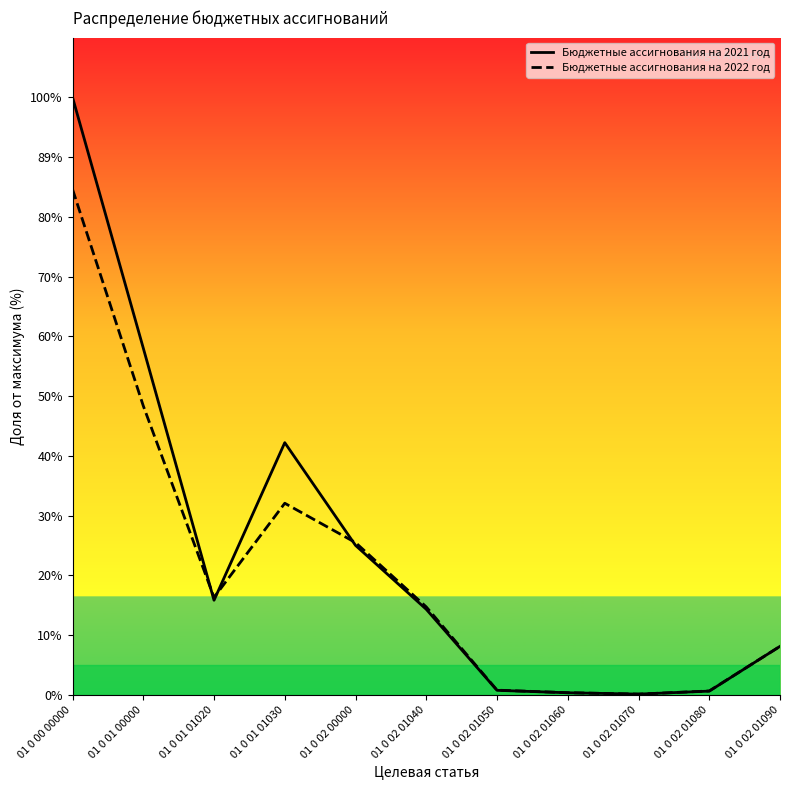

Rank the series at 01 0 00 00000 from highest to lowest value.

Бюджетные ассигнования на 2021 год, Бюджетные ассигнования на 2022 год